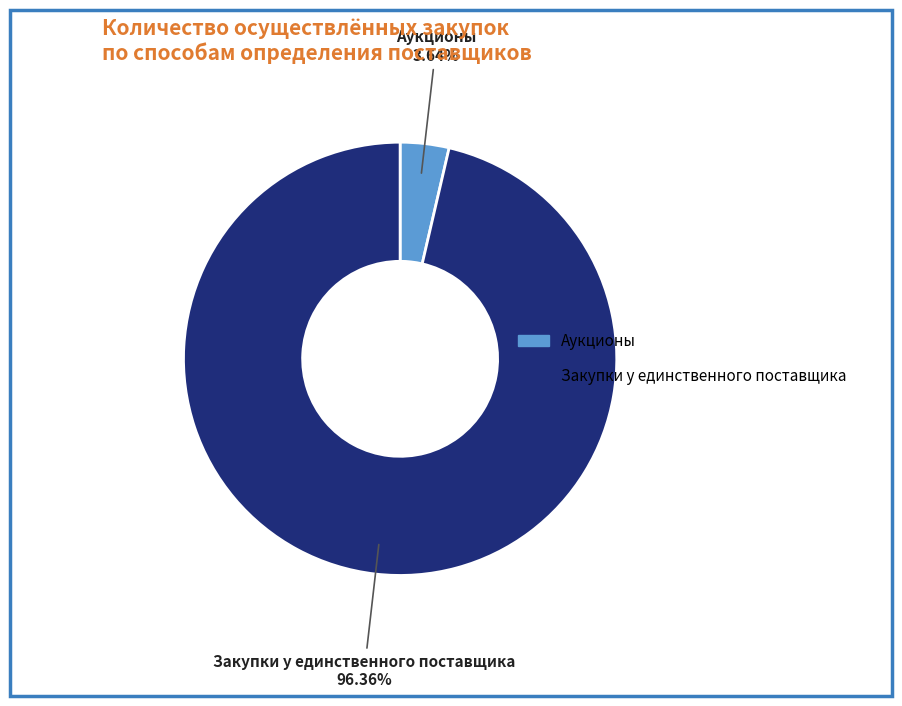

Is there any slice that represents more than half of the pie?

Yes